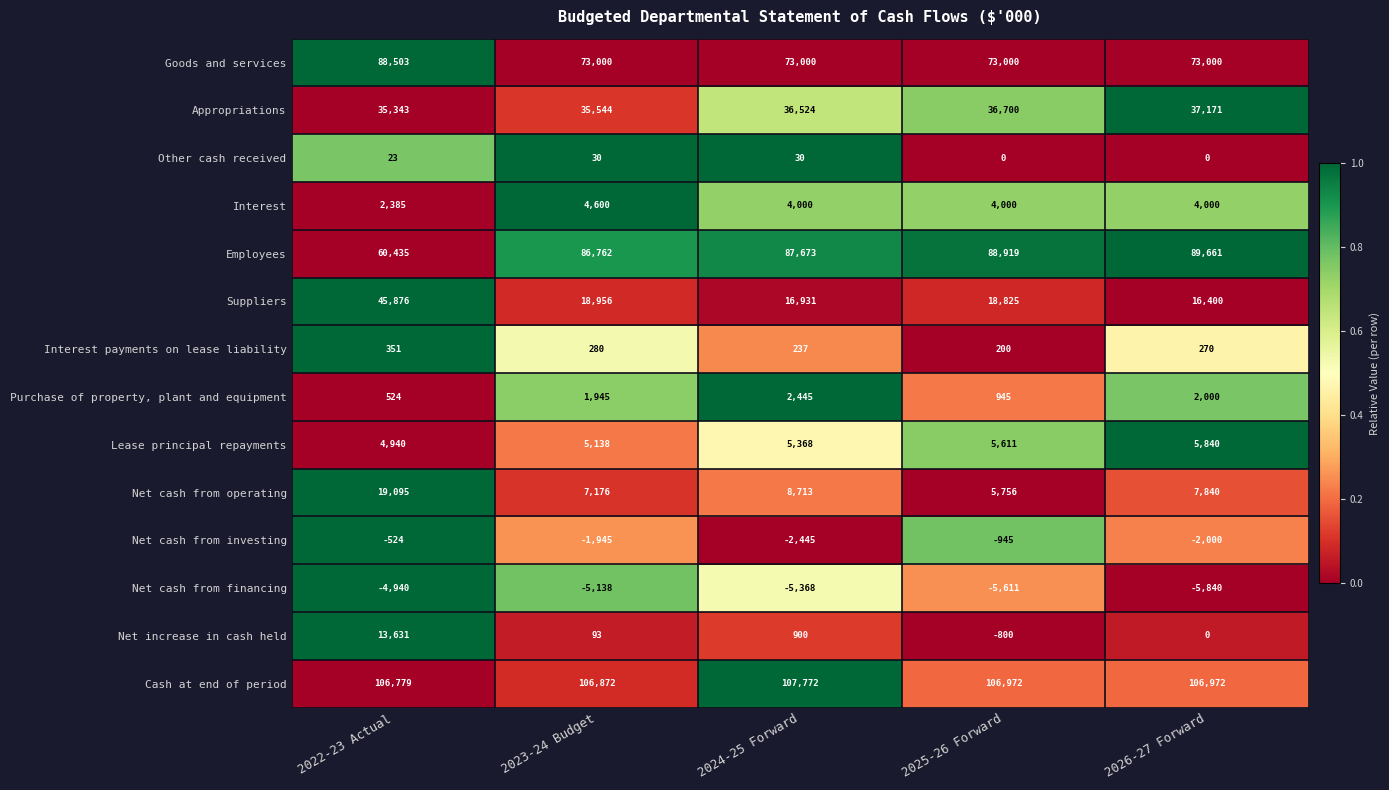

What is the total value across all series at 2022-23 Actual?

372421